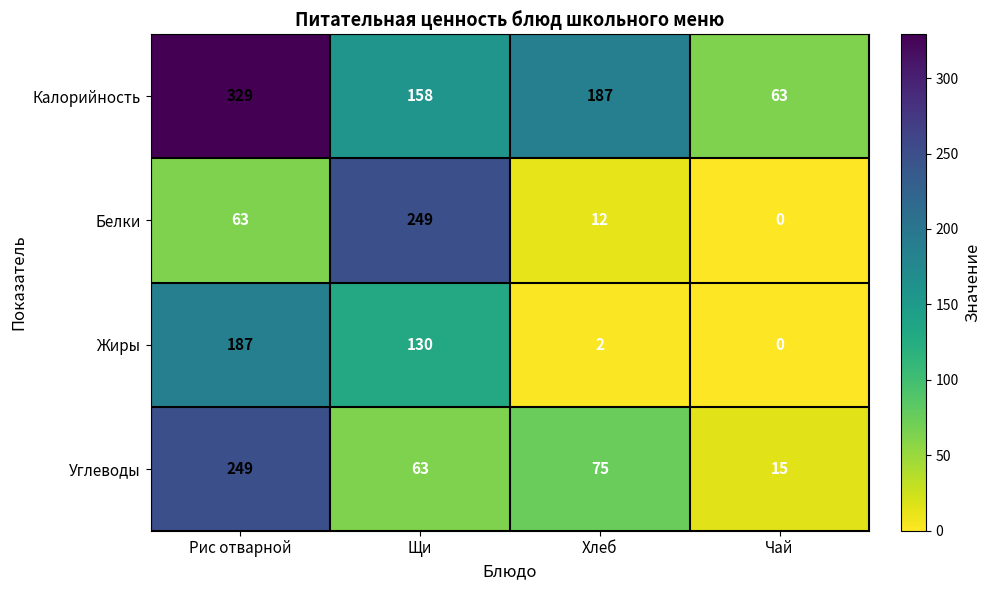

At which category is the sum across all series the highest?

Рис отварной